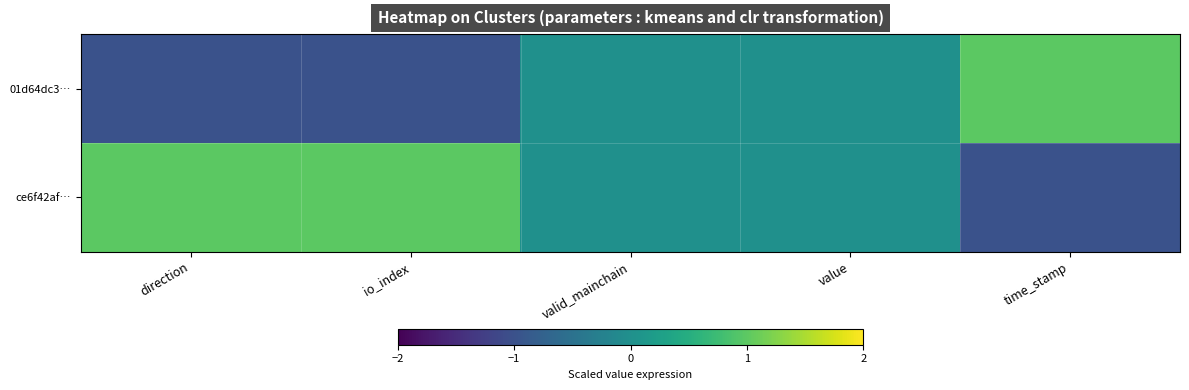

How many distinct data groups are displayed?

2